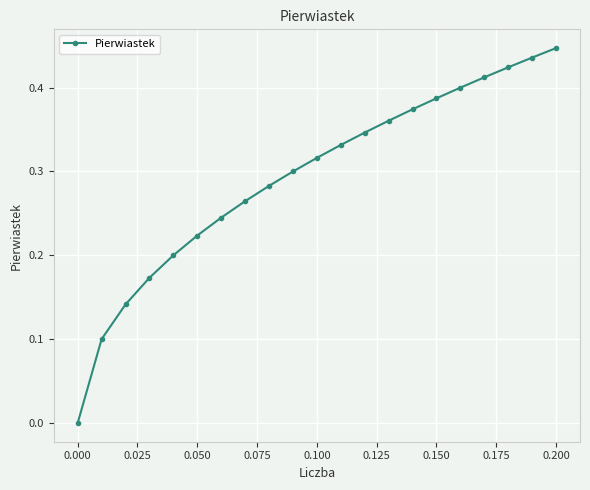

True or false: there are more than 1 points higher than both neighbors.

False